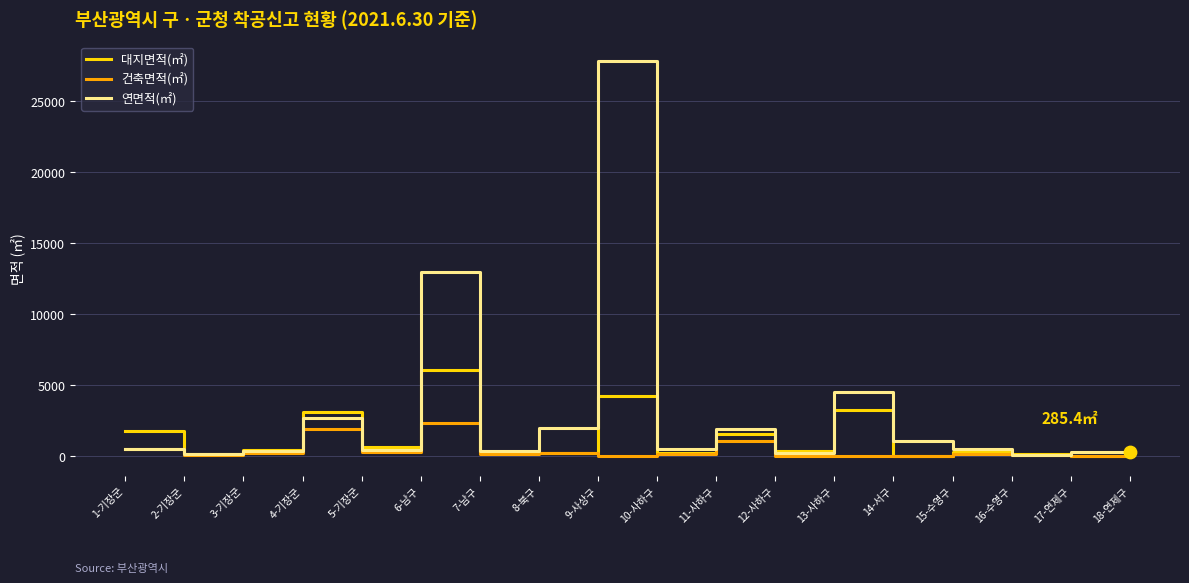

Which series has the widest spread of values?

연면적(㎡)